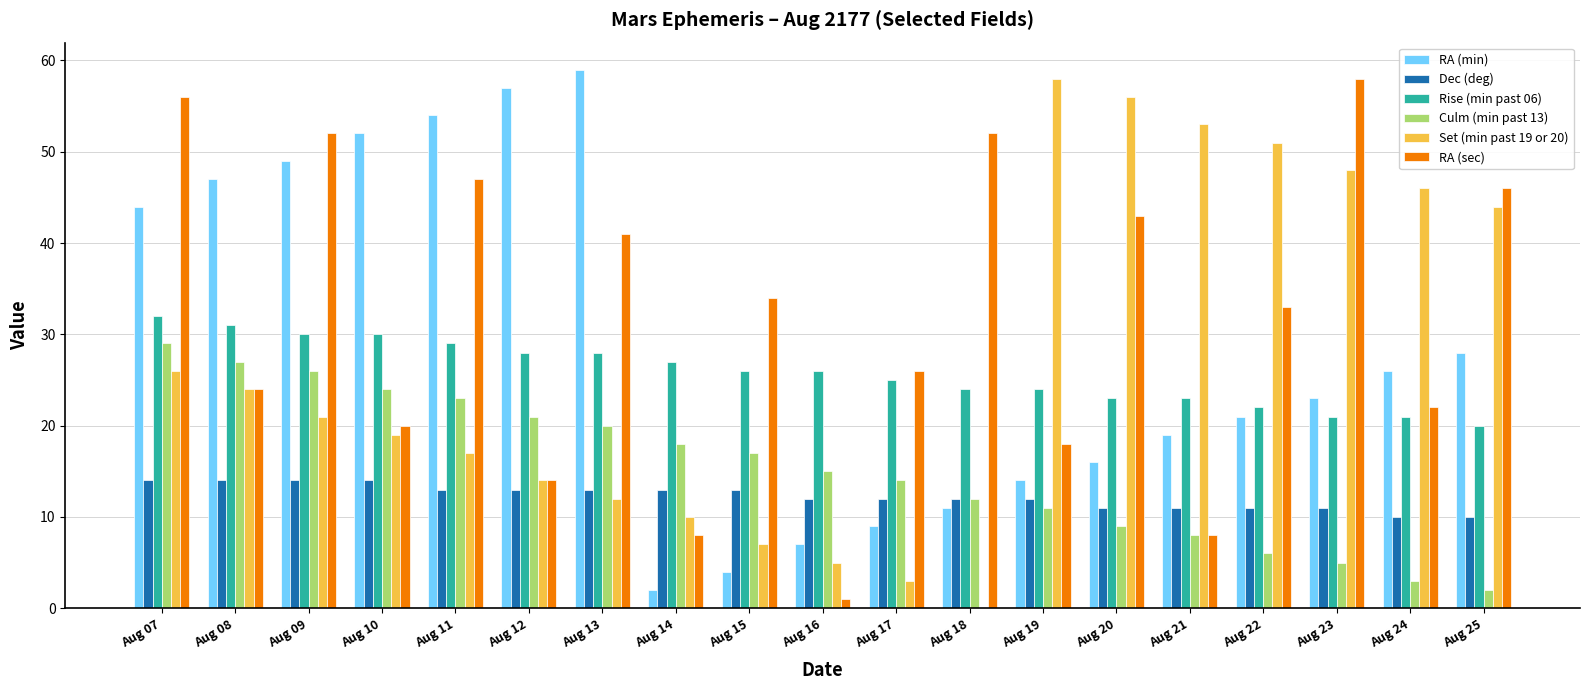

Which series has the widest spread of values?

Set (min past 19 or 20)